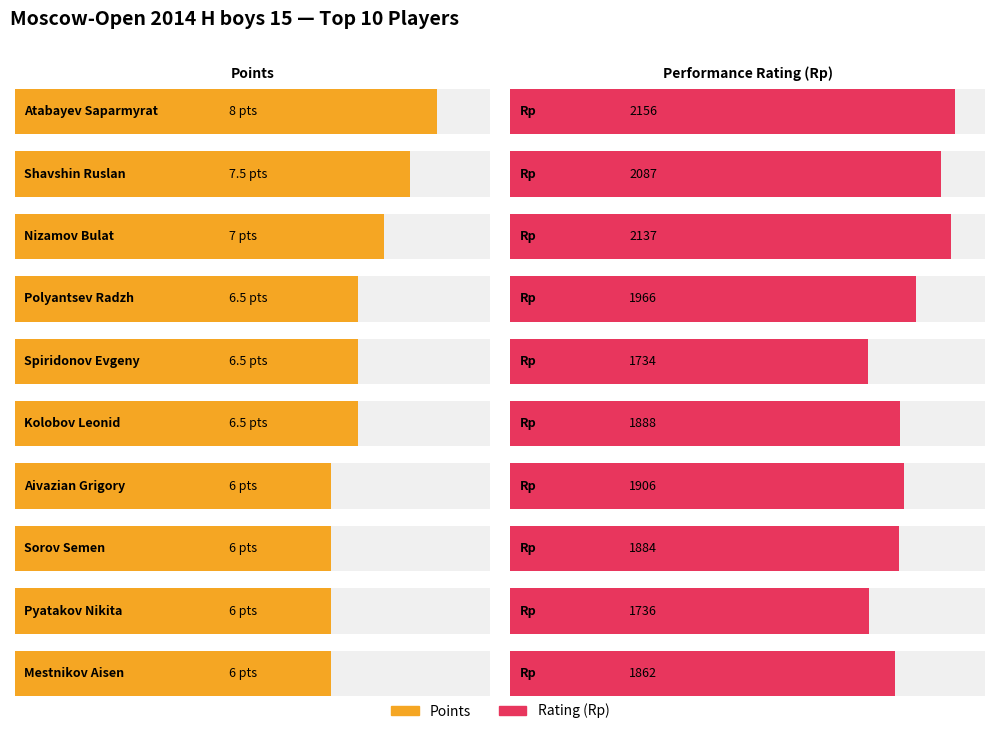

At Shavshin Ruslan, list the series in order from smallest to largest.

Points, Rating (Rp)